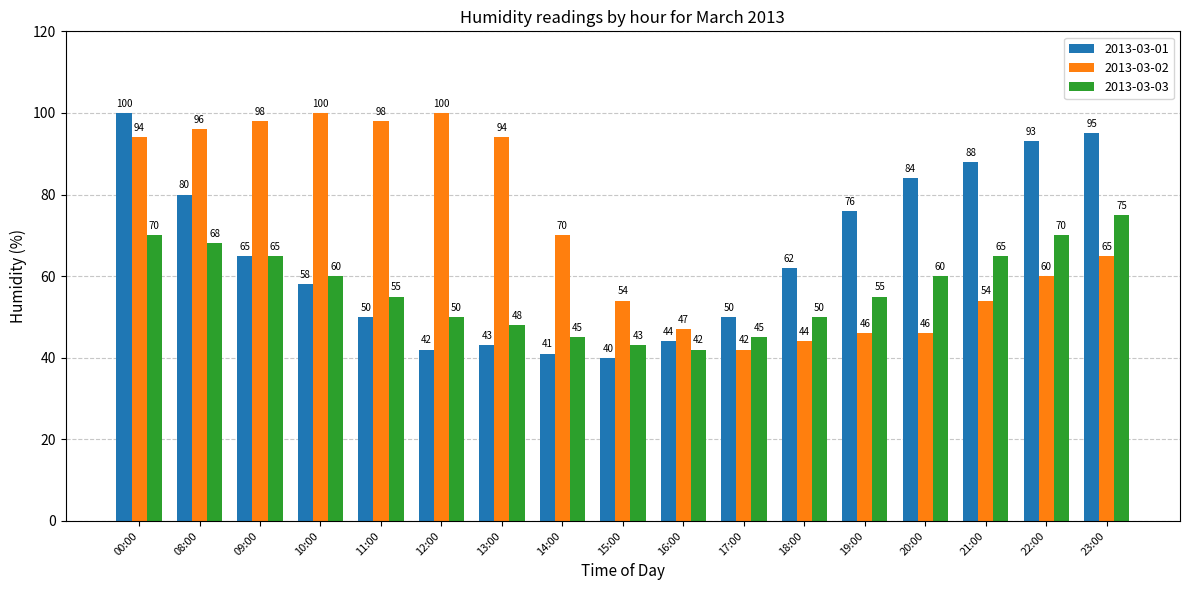

Which series has the largest range (max minus min)?

2013-03-01